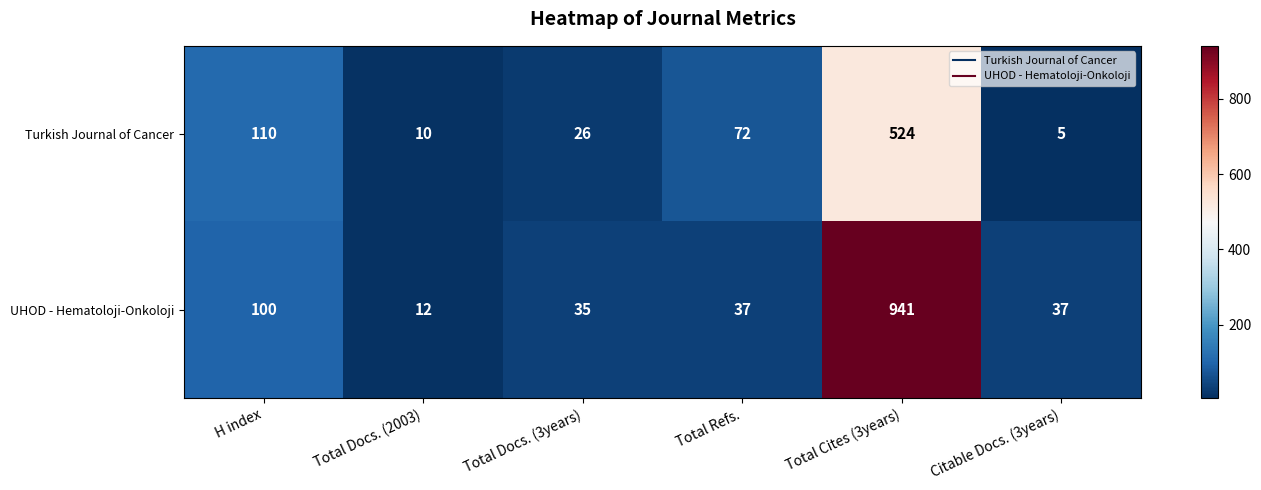

List the series in order of their peak value, highest first.

UHOD - Hematoloji-Onkoloji, Turkish Journal of Cancer